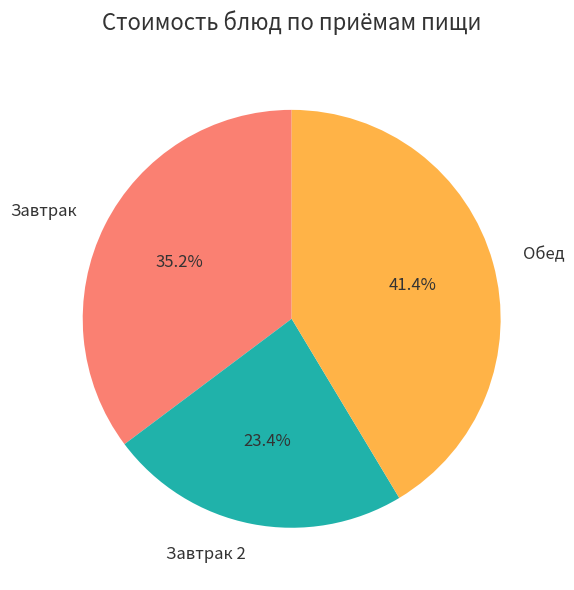

What portion of the pie excludes Обед?

58.6%